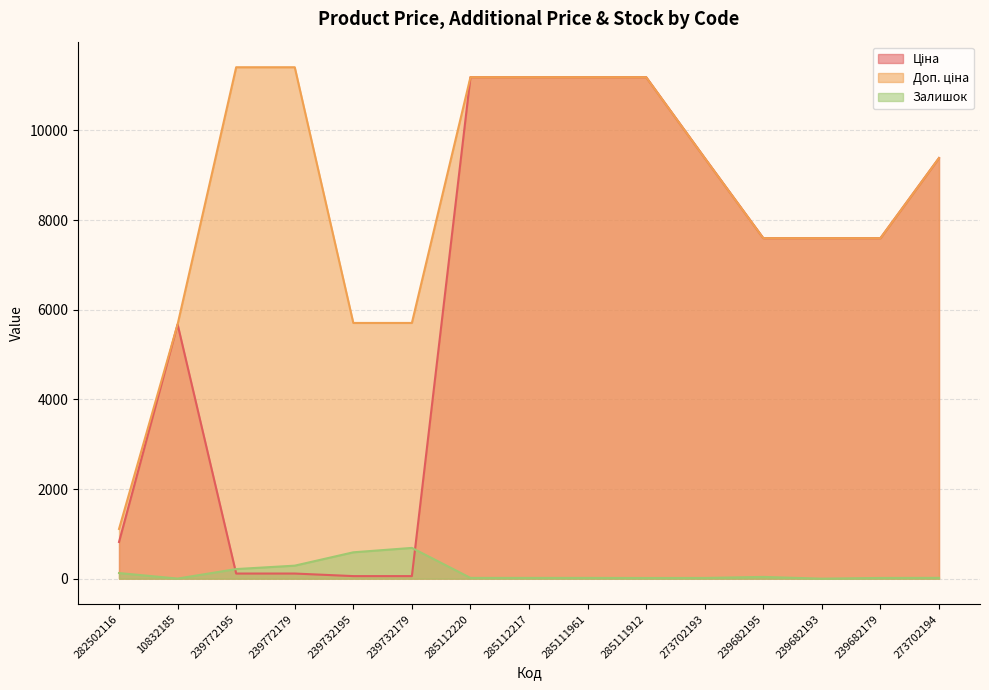

List the series in order of their peak value, highest first.

Доп. ціна, Ціна, Залишок